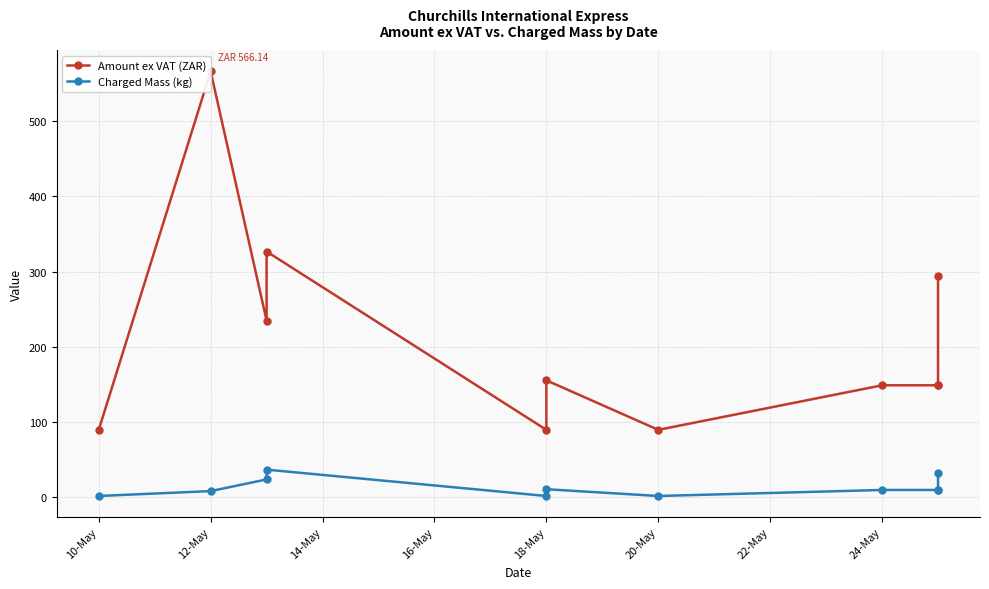

The Amount ex VAT (ZAR) series shows 89.9 at 18-May. True or false?

True